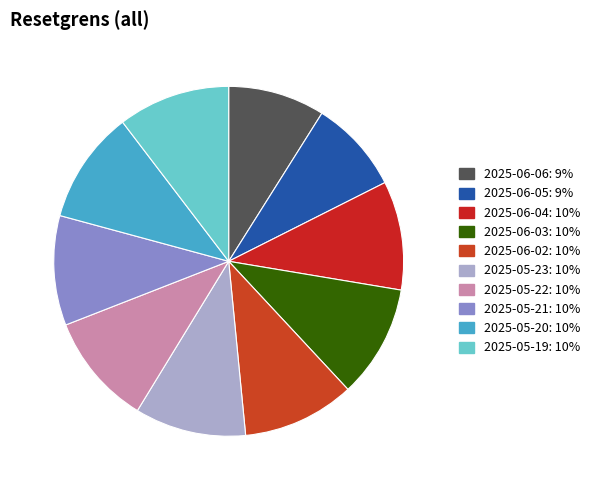

How many segments does this pie chart have?

10